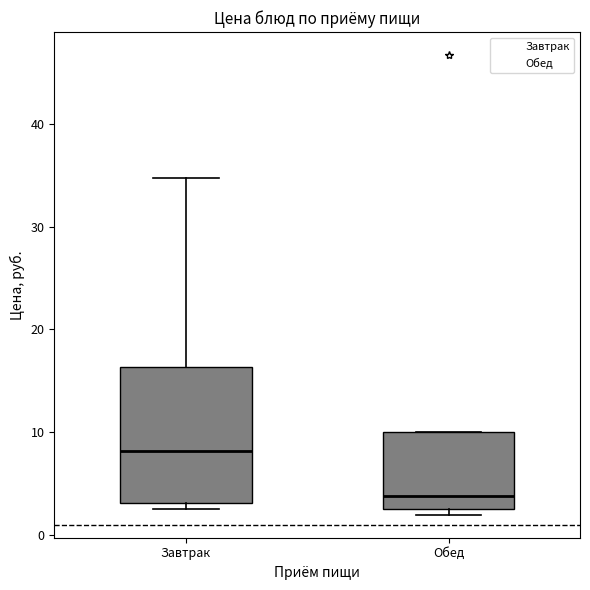

Reading left to right, transcribe this box plot: for each box, give where its median line is, the range the box spans, and where its two whiskers end, as read against the y-axis. The values are not printed on the chart, so give them approximately, as read against the axis.

Завтрак: median 8, box 3 to 16, whiskers 3 (just below the box's lower edge) to 35
Обед: median 4, box 3 to 10, whiskers 2 to 10